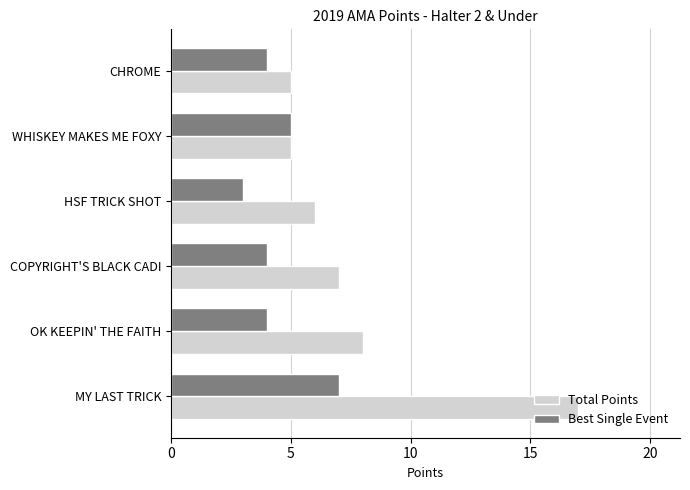

Count the Best Single Event values in the range 4 to 5.

4